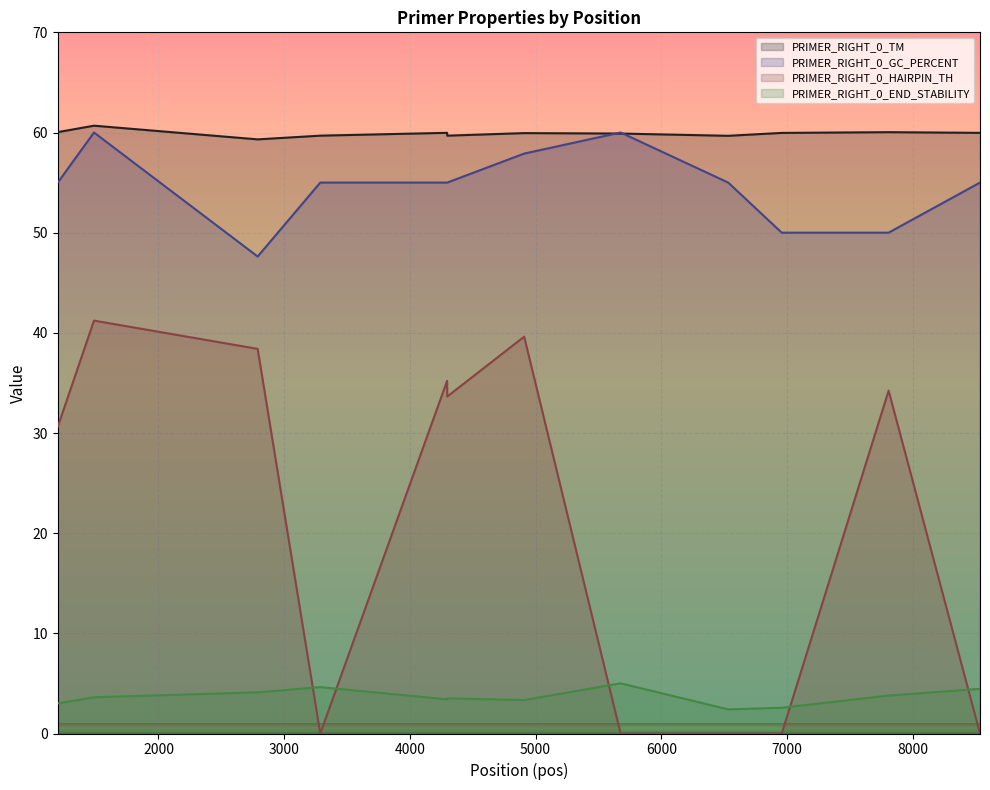

Between 1487 and 4296, which series saw the biggest shift?

PRIMER_RIGHT_0_HAIRPIN_TH